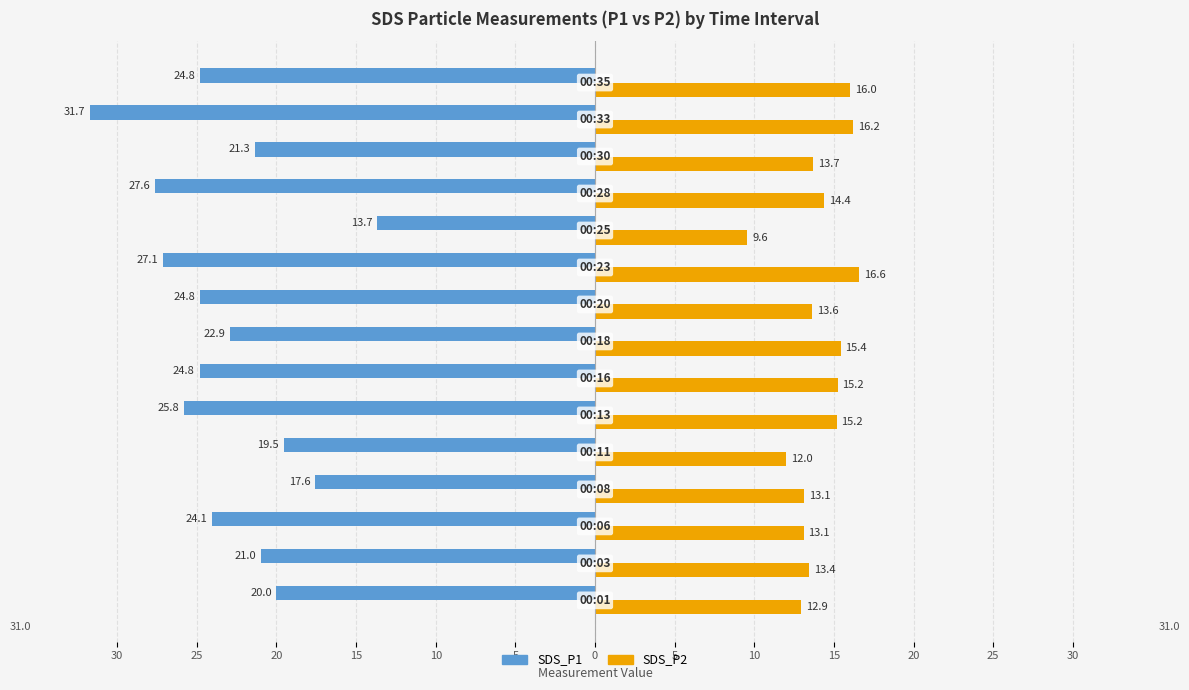

What are all the series names shown in the legend?

SDS_P1, SDS_P2